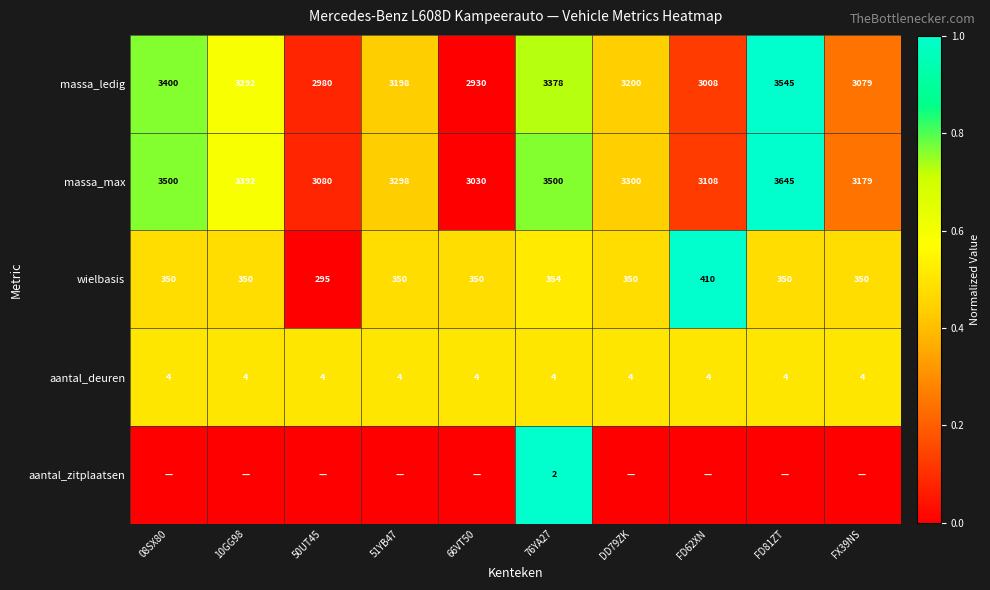

Which category has the lowest value in the wielbasis series?

50UT45